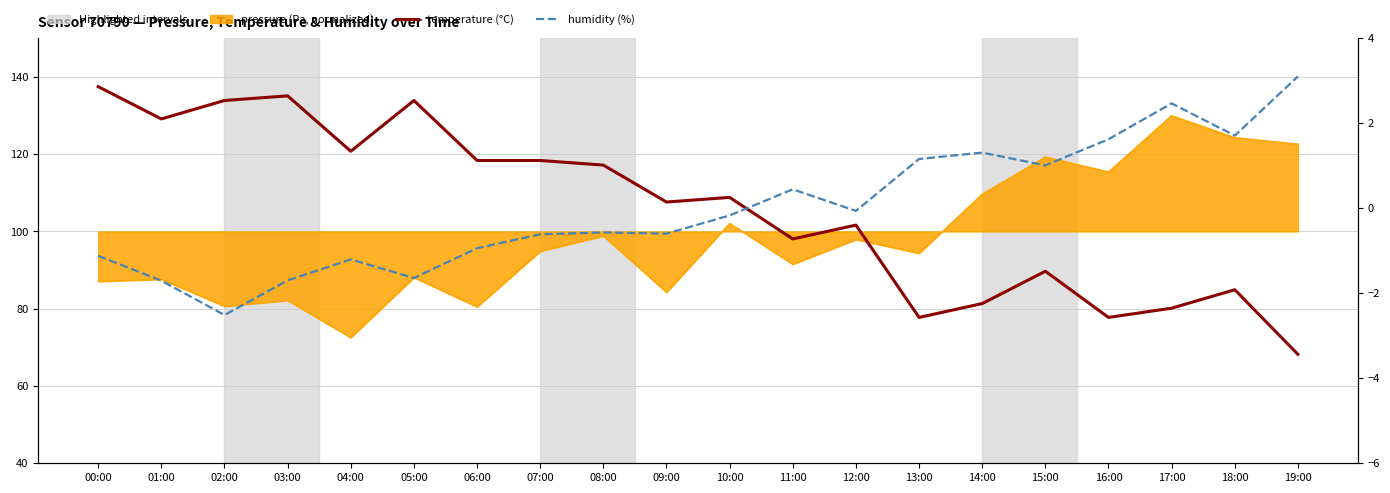

Between which two adjacent categories do humidity and temperature first intersect?

10:00 and 11:00